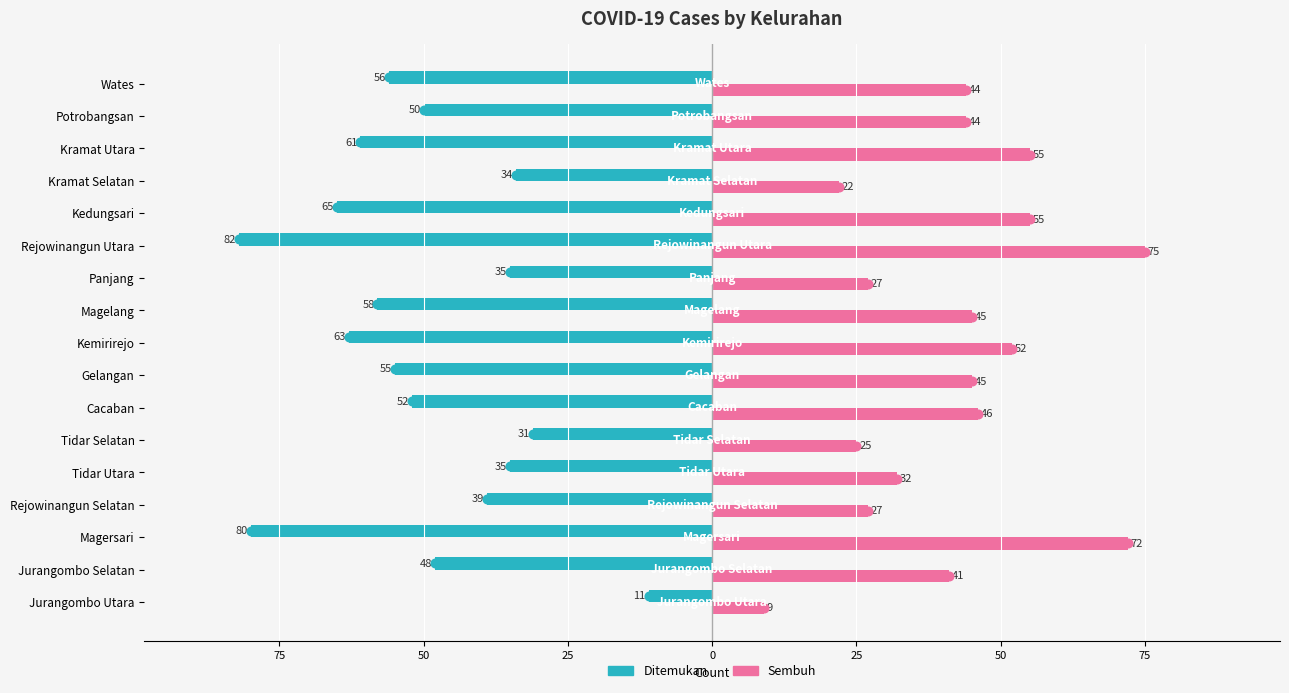

What are all the series names shown in the legend?

Ditemukan, Sembuh